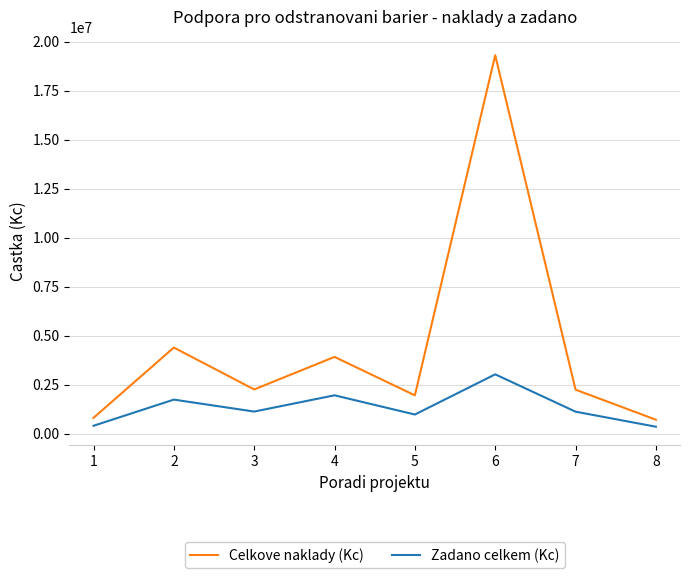

Does the chart display data point markers on the line(s)?

No